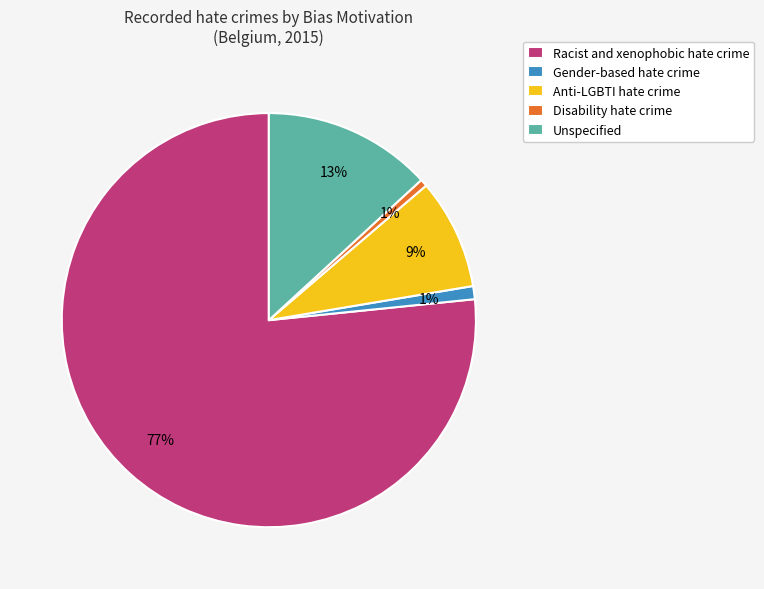

Which slice is the largest?

Racist and xenophobic hate crime